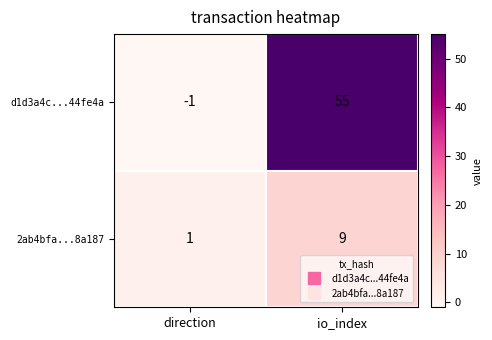

Which series changed the most between direction and io_index?

d1d3a4c...44fe4a